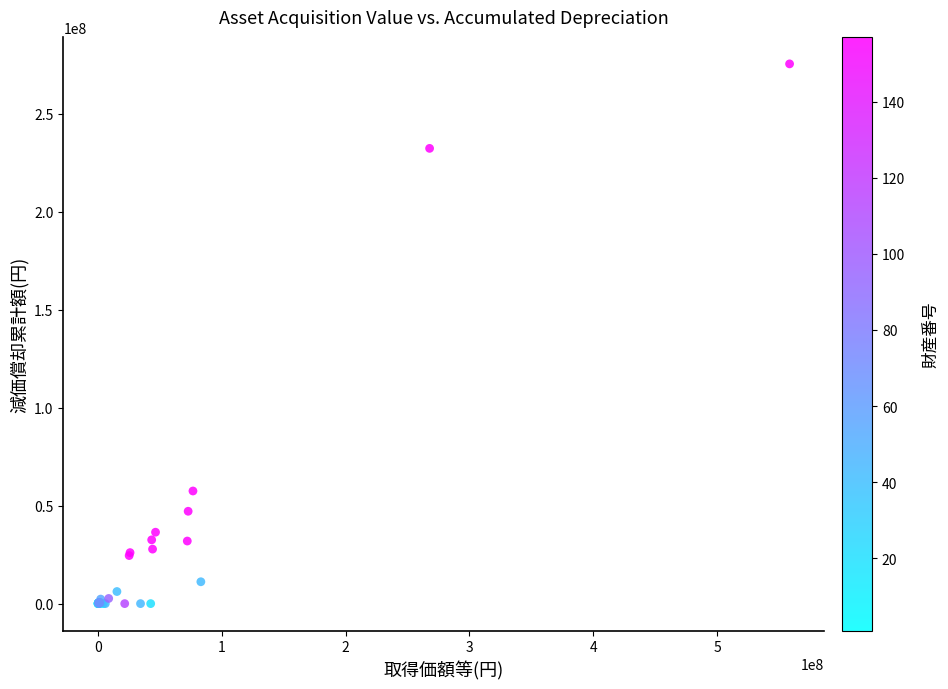

What Y value in the scatter plot is closest to 137690579?

57459864